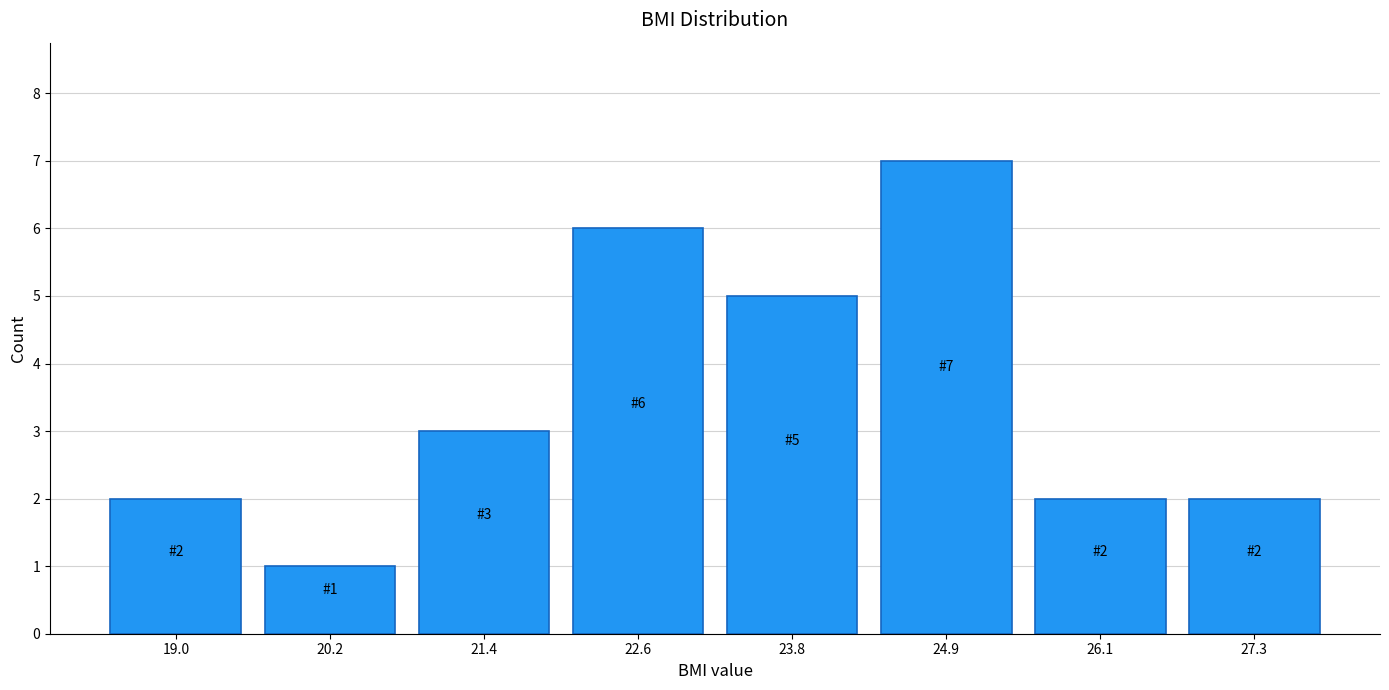

Which range on the x-axis has the tallest bar?

24.4 to 25.6